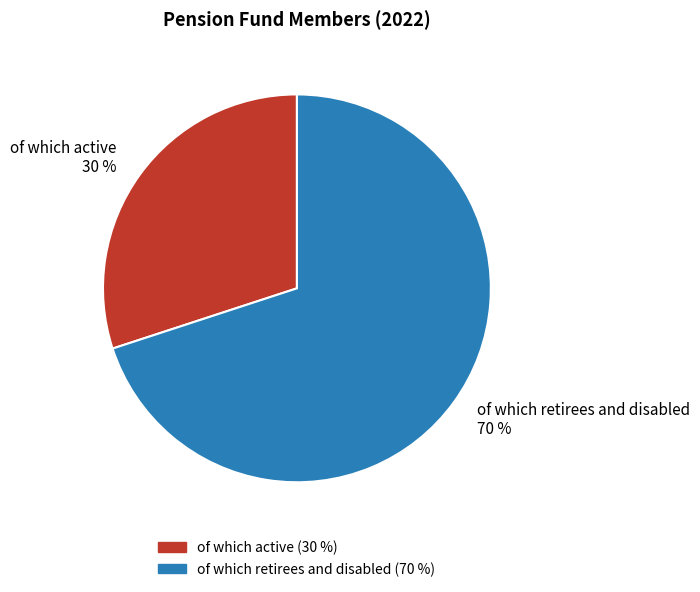

Is the sum of of which retirees and disabled 70 % and of which active 30 % greater than half?

Yes